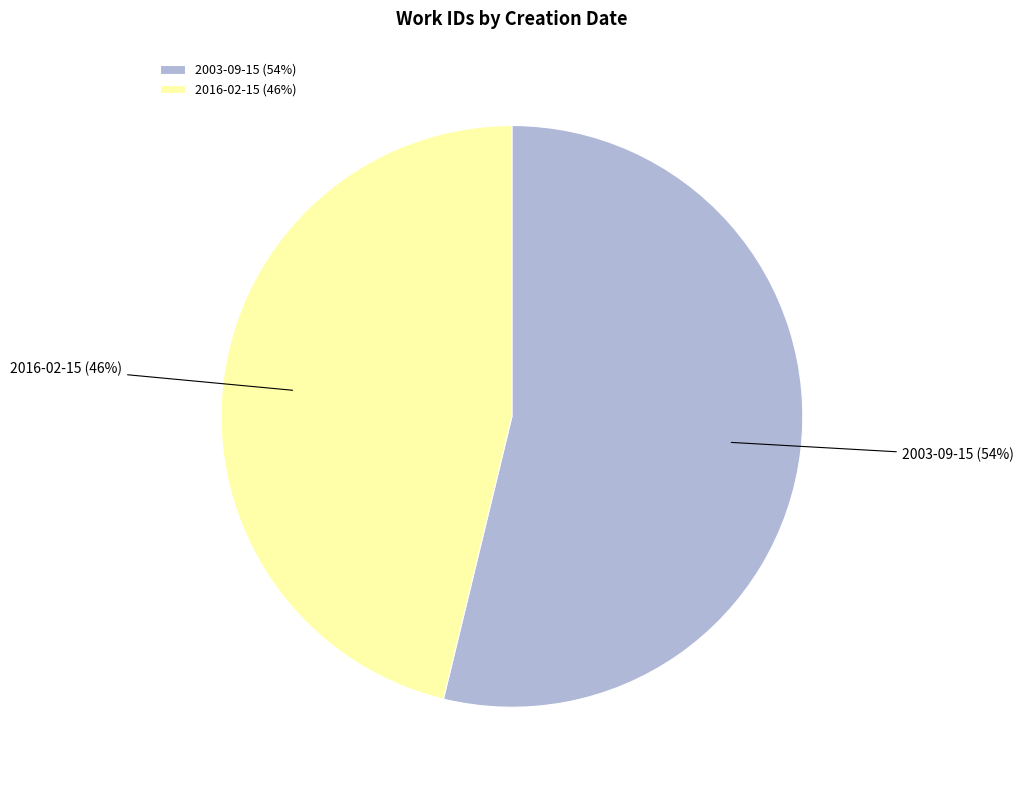

The 2003-09-15 slice represents 47% of the pie. True or false?

False